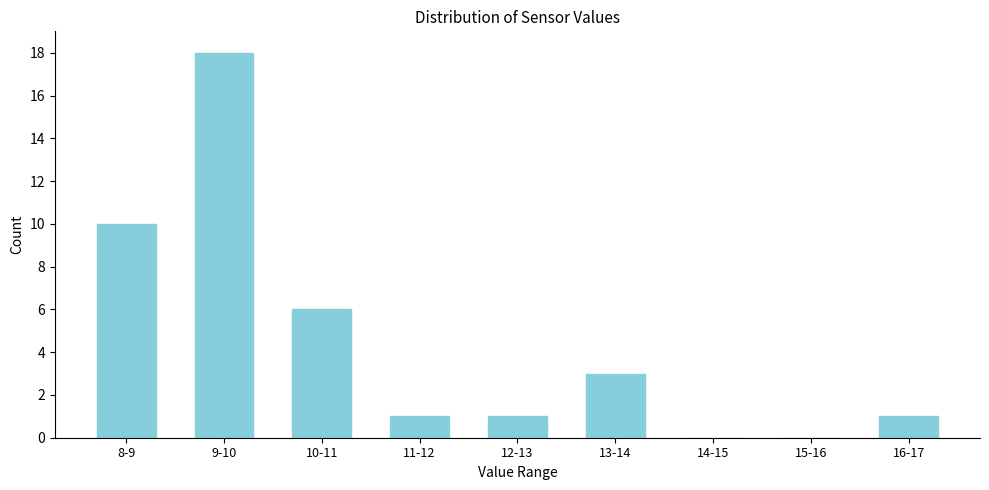

Reading right to left, extract all data points from this chart.

16-17=1	15-16=0	14-15=0	13-14=3	12-13=1	11-12=1	10-11=6	9-10=18	8-9=10